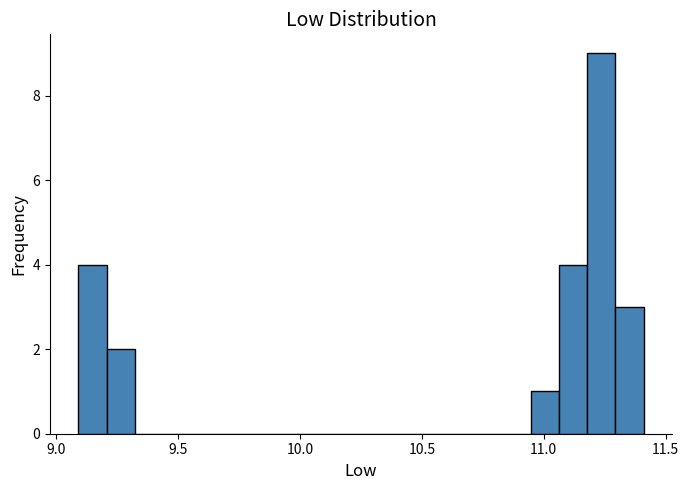

Read against the x-axis, roughly where is the centre of the tallest bar?

11.25